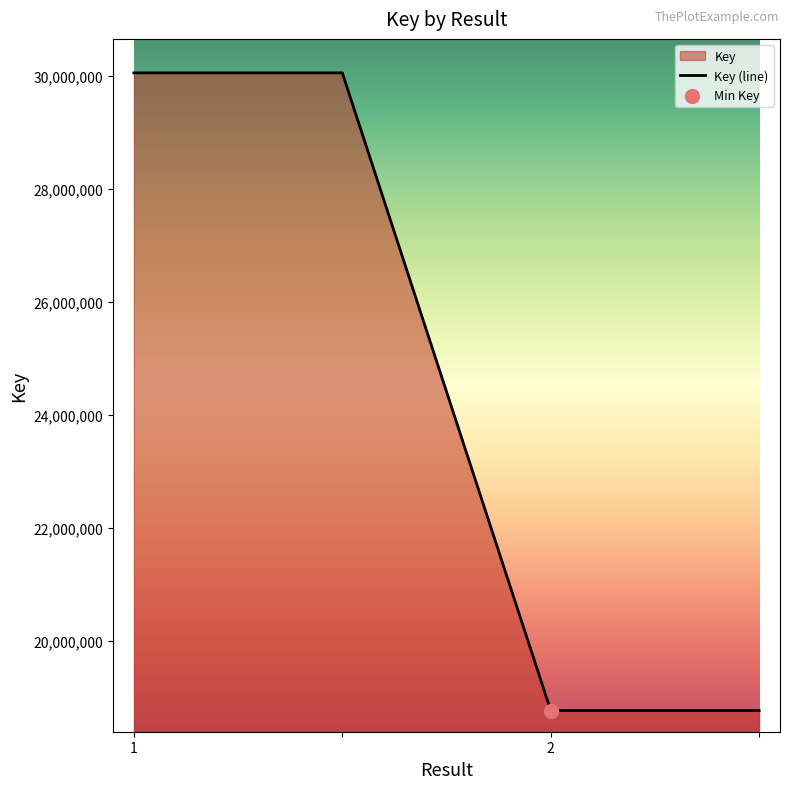

Which has a higher value, 2 or 1?

1